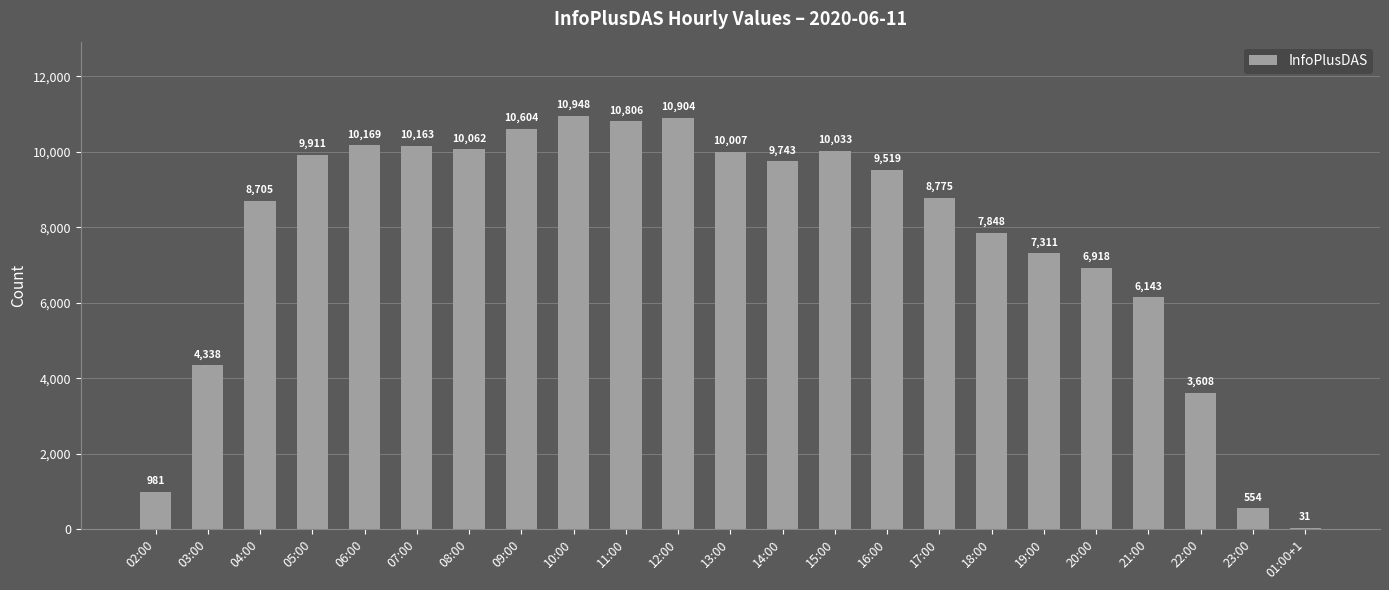

Read the value at 16:00.

9519